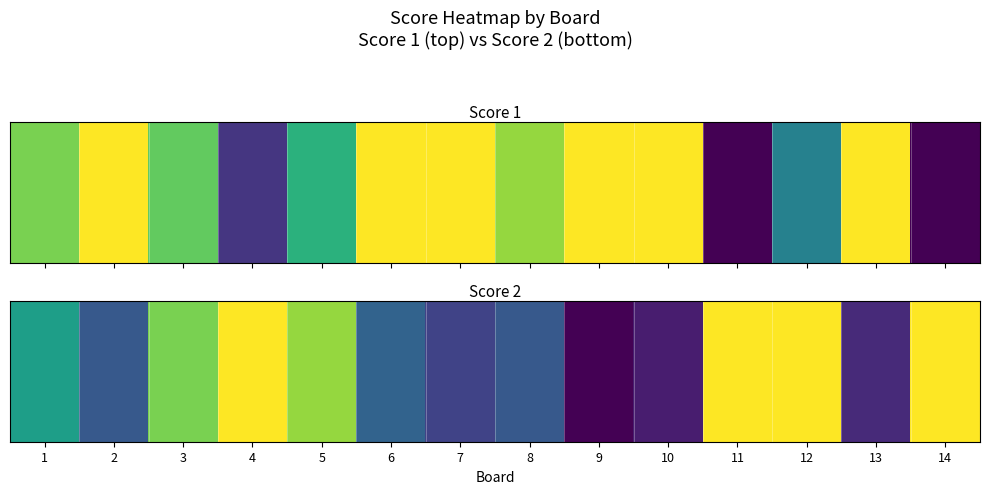

Where is the data nearest to the value 12?

1